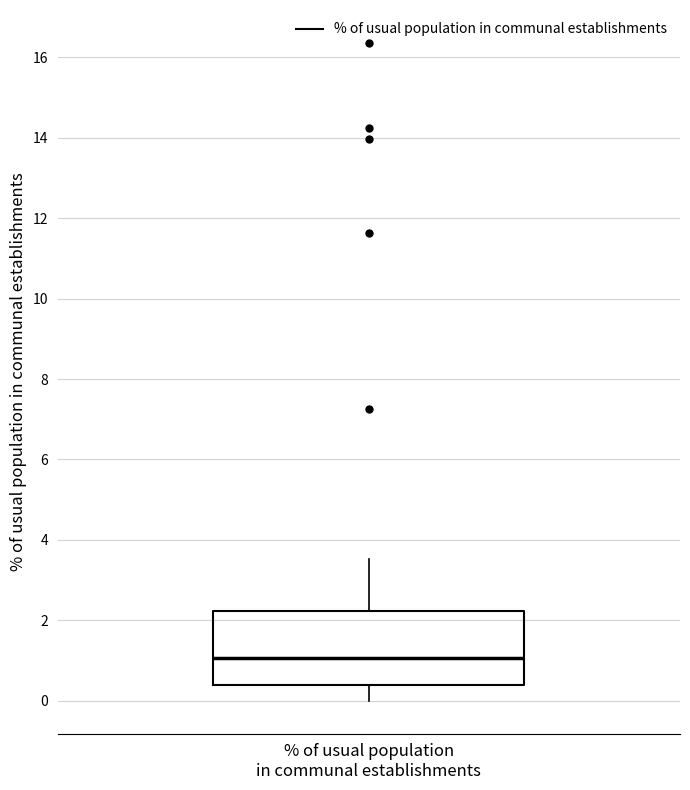

Read this box plot against the y-axis: the position of the median line, the range covered by the box, and the ends of both whiskers. The values are not printed on the chart, so give them approximately, as read against the axis.

median 1.0, box 0.4 to 2.2, whiskers 0.0 to 3.6